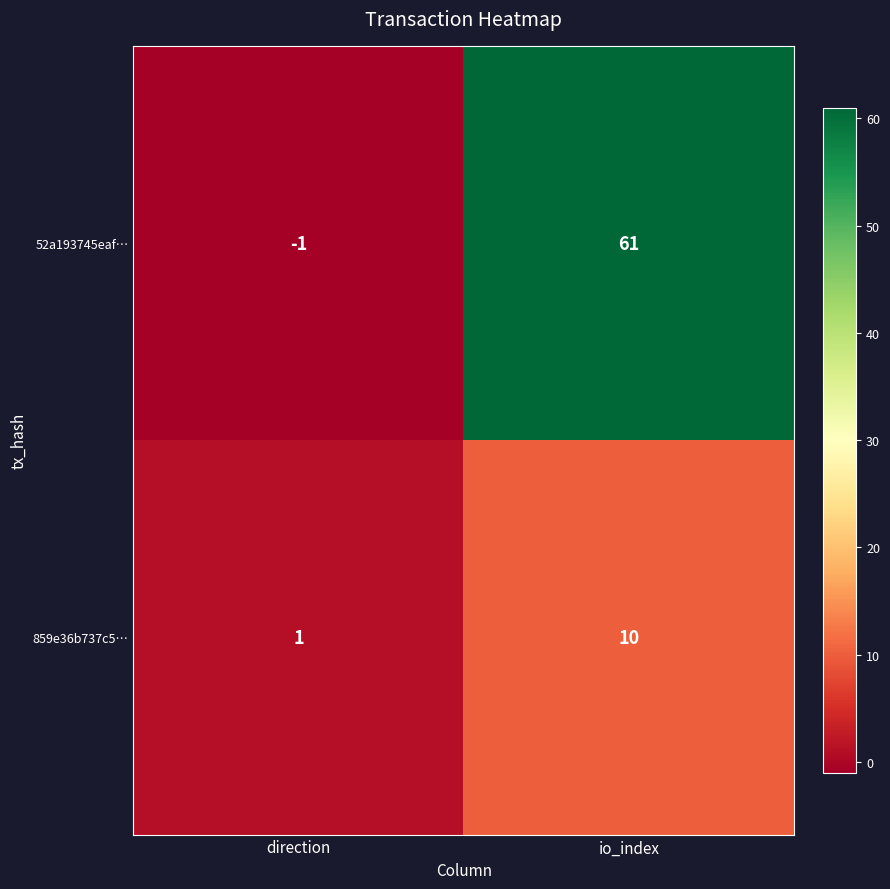

True or false: 52a193745eaf… has a value of 14 at io_index.

False